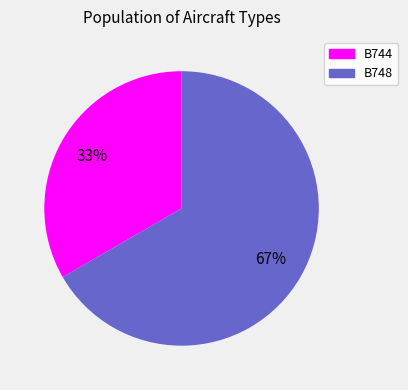

What percentage is the B748 slice, to the nearest percent?

67%